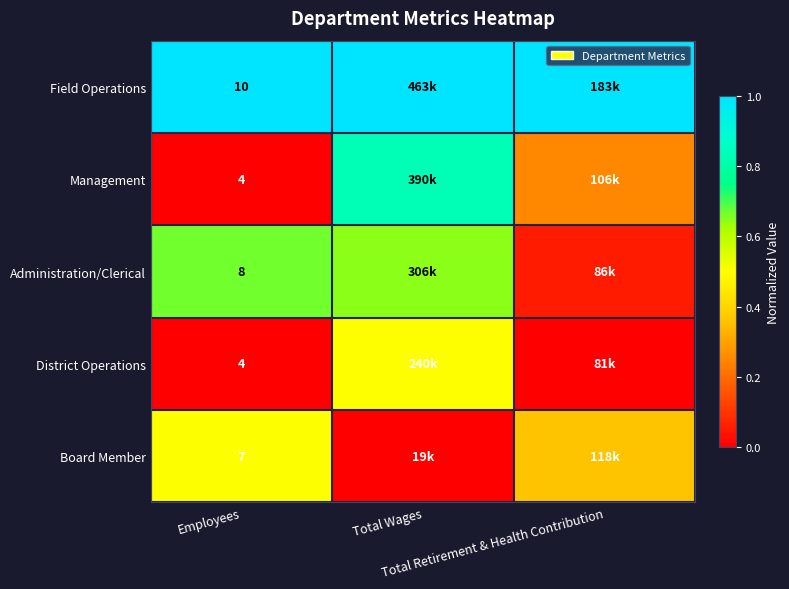

At Total Retirement & Health Contribution, list the series in order from smallest to largest.

District Operations, Administration/Clerical, Management, Board Member, Field Operations